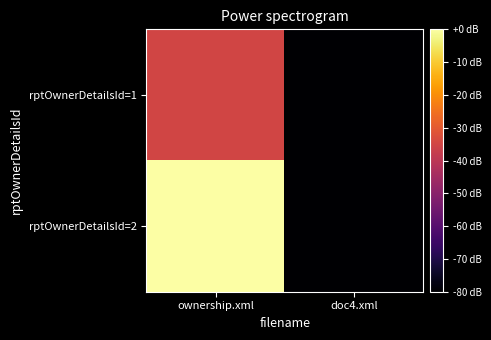

Reading left to right, extract all data points from this chart.

rptOwnerDetailsId=1: ownership.xml=-35.1	doc4.xml=-80.0
rptOwnerDetailsId=2: ownership.xml=-0.0	doc4.xml=-80.0